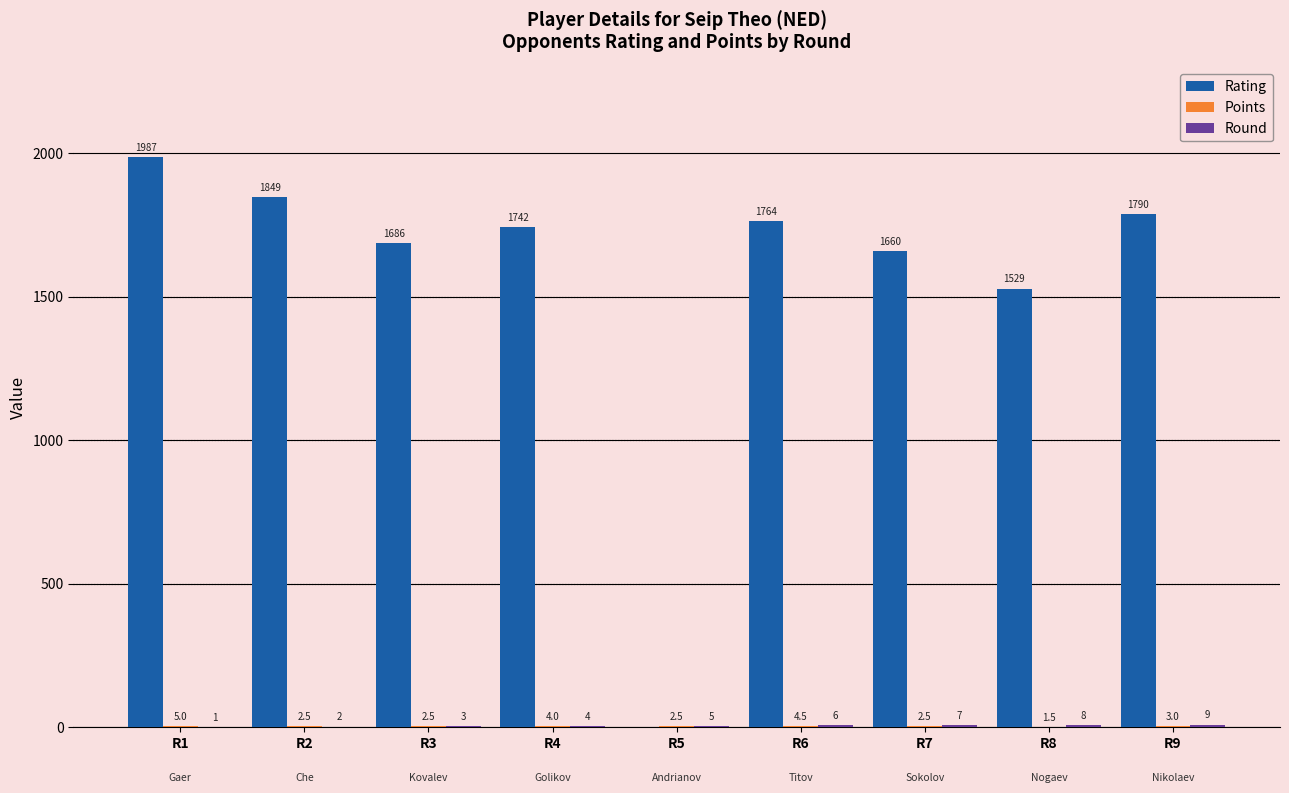

Does the chart contain stacked bars?

No